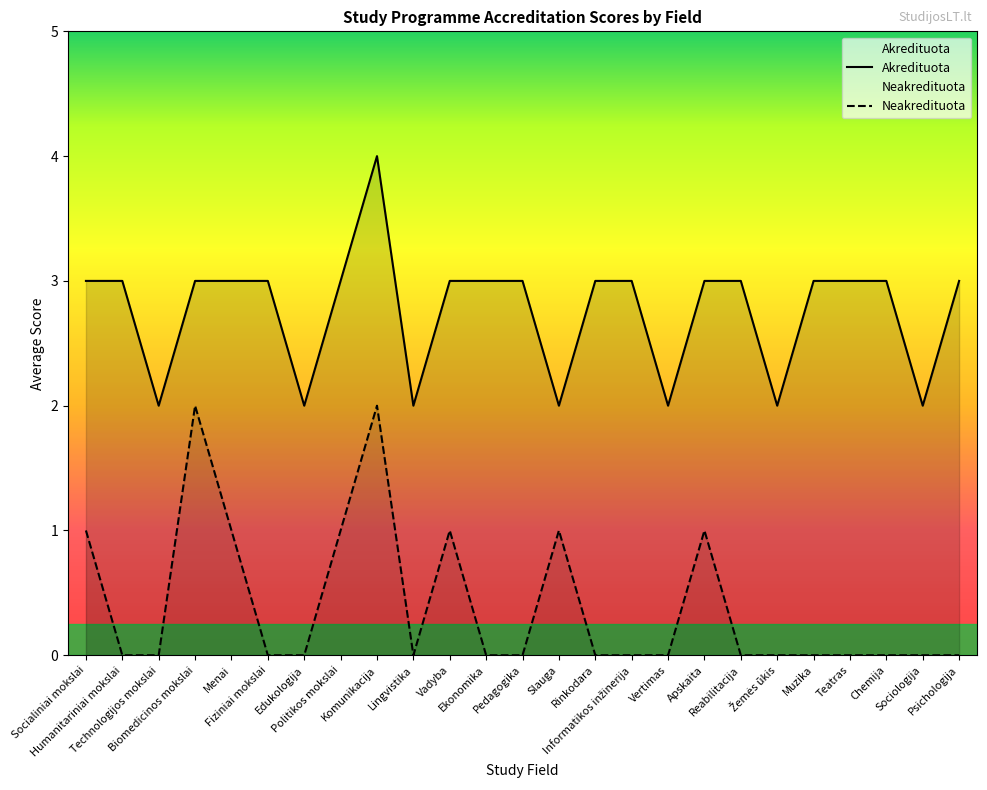

The value of Akredituota at Komunikacija is 4. True or false?

True